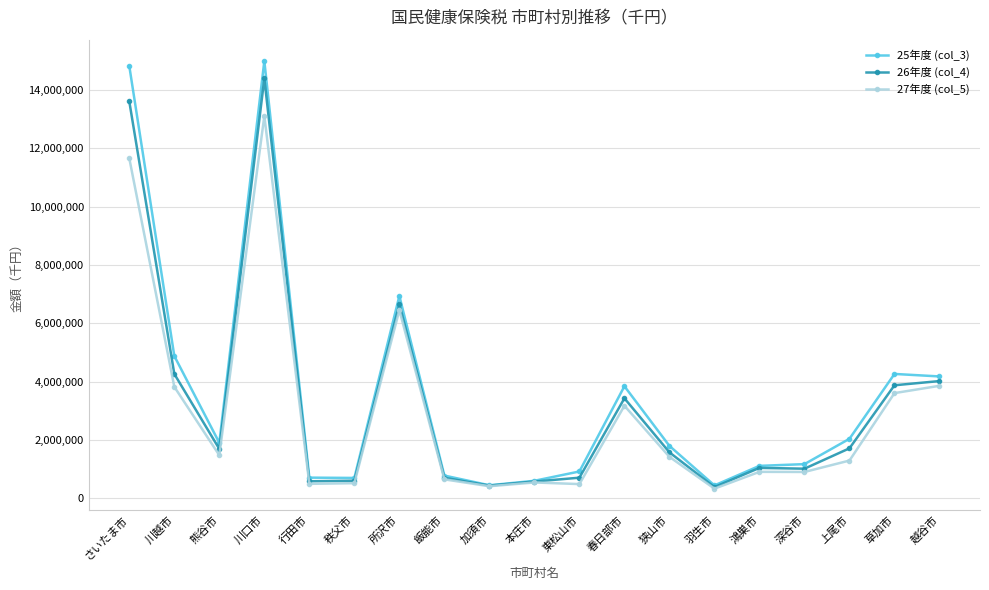

Count the number of data series in this chart.

3